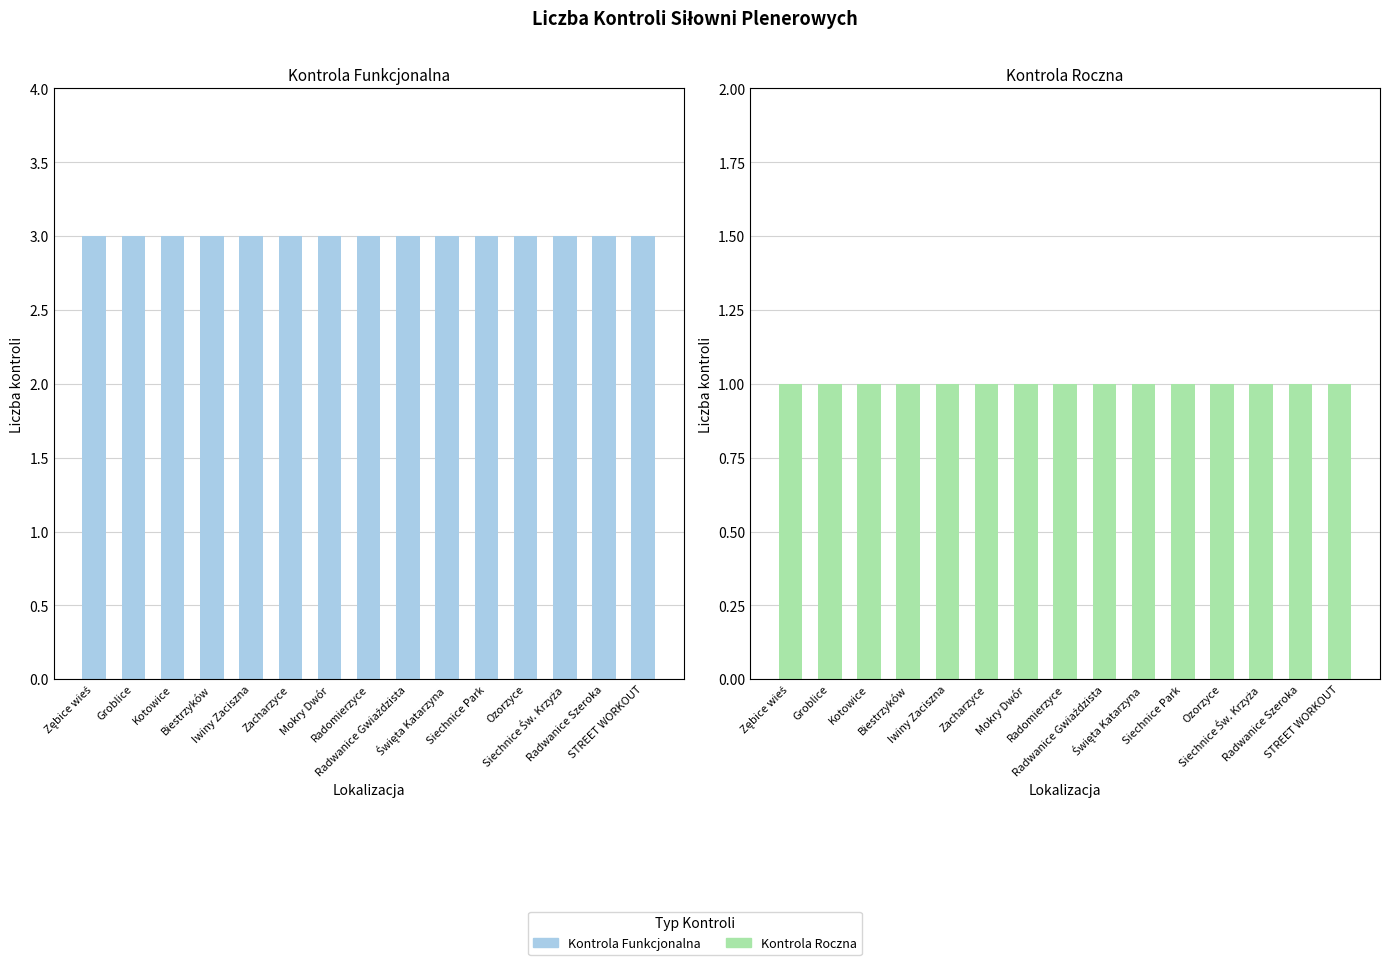

Reading left to right, transcribe all the data shown in this chart.

Kontrola Funkcjonalna: Zębice wieś=3	Groblice=3	Kotowice=3	Biestrzyków=3	Iwiny Zaciszna=3	Zacharzyce=3	Mokry Dwór=3	Radomierzyce=3	Radwanice Gwiaździsta=3	Święta Katarzyna=3	Siechnice Park=3	Ozorzyce=3	Siechnice Św. Krzyża=3	Radwanice Szeroka=3	STREET WORKOUT=3
Kontrola Roczna: Zębice wieś=1	Groblice=1	Kotowice=1	Biestrzyków=1	Iwiny Zaciszna=1	Zacharzyce=1	Mokry Dwór=1	Radomierzyce=1	Radwanice Gwiaździsta=1	Święta Katarzyna=1	Siechnice Park=1	Ozorzyce=1	Siechnice Św. Krzyża=1	Radwanice Szeroka=1	STREET WORKOUT=1